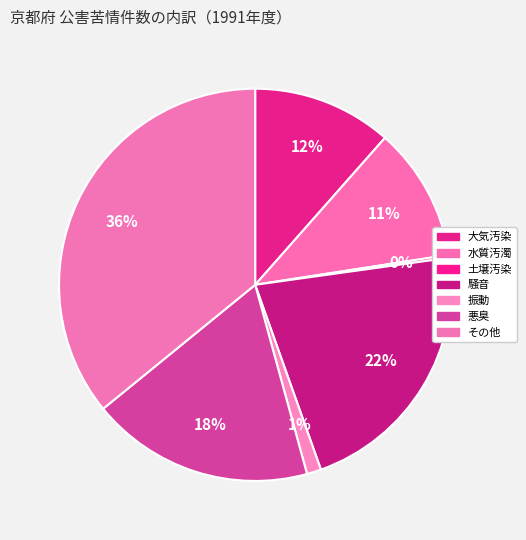

What is the smallest slice in the pie chart?

土壌汚染